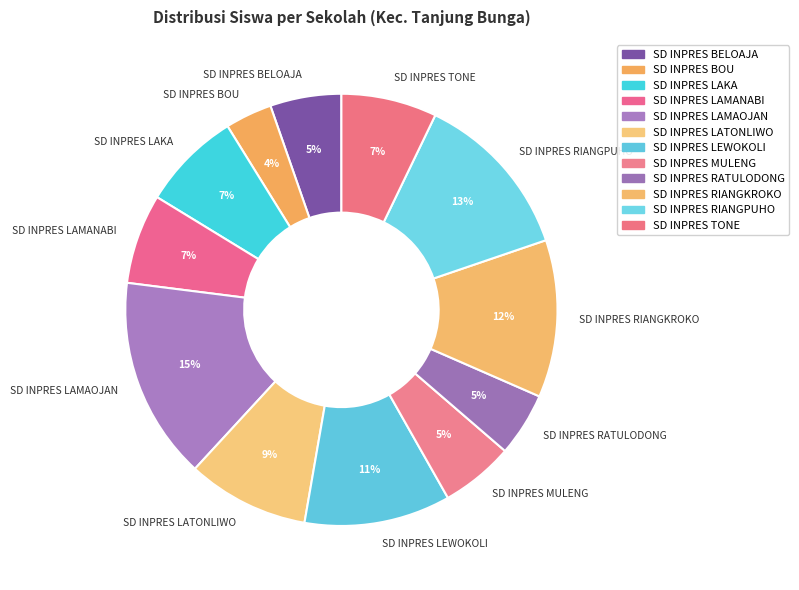

Does SD INPRES RATULODONG represent more than half of the total?

No